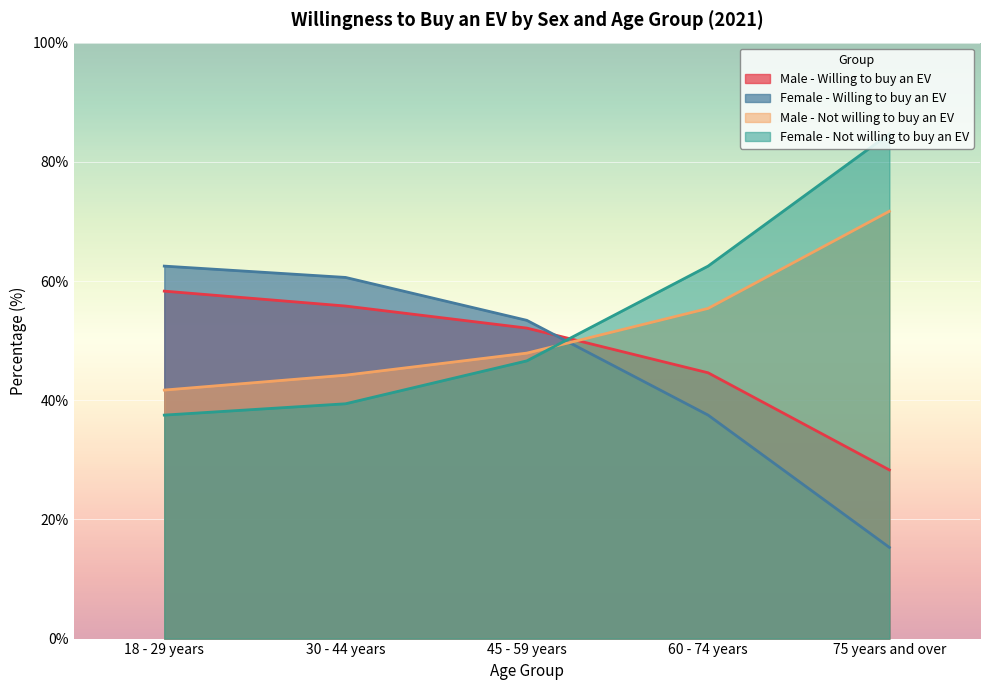

What is the label of the 5th point from the left?

75 years and over